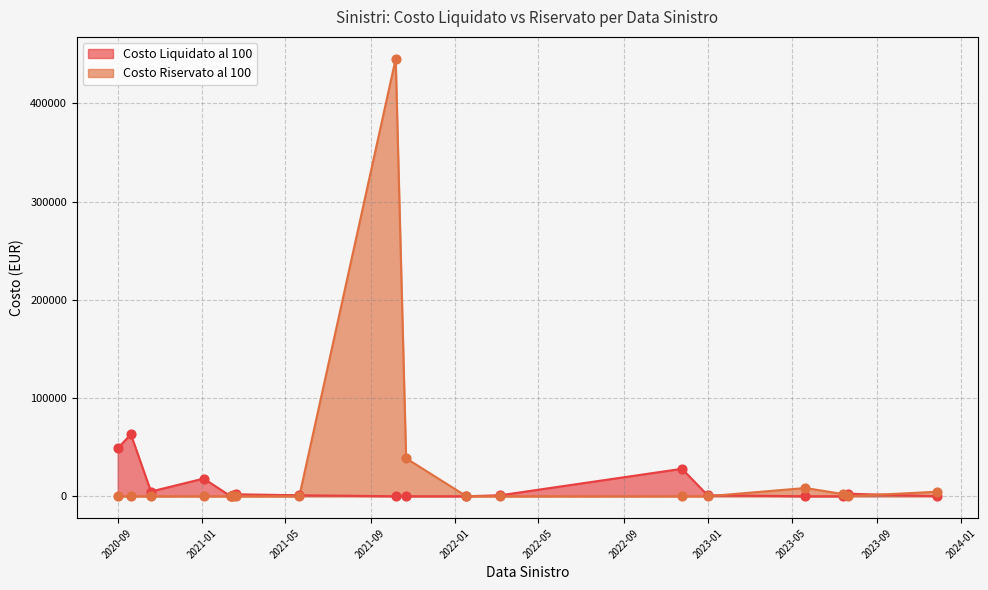

Which series has the largest total across all categories?

Costo Riservato al 100